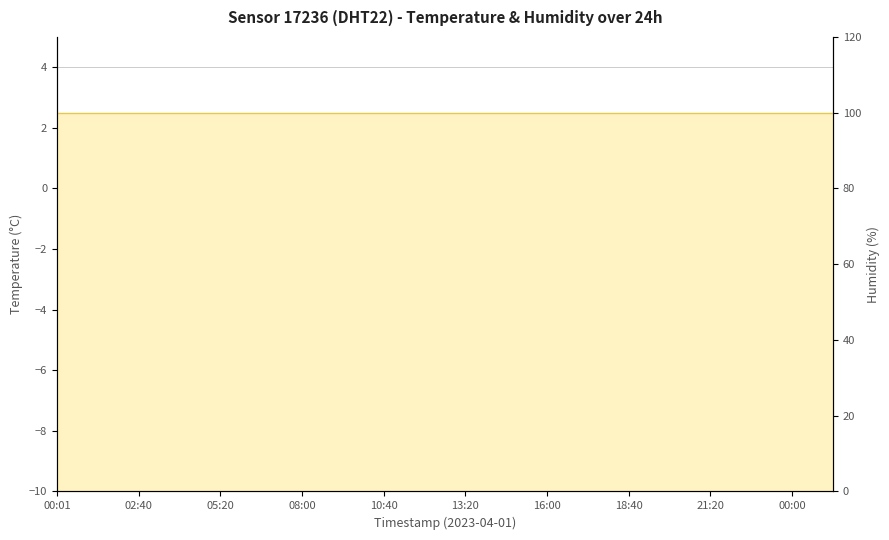

True or false: the data shows -6.2 at 08:00.

True